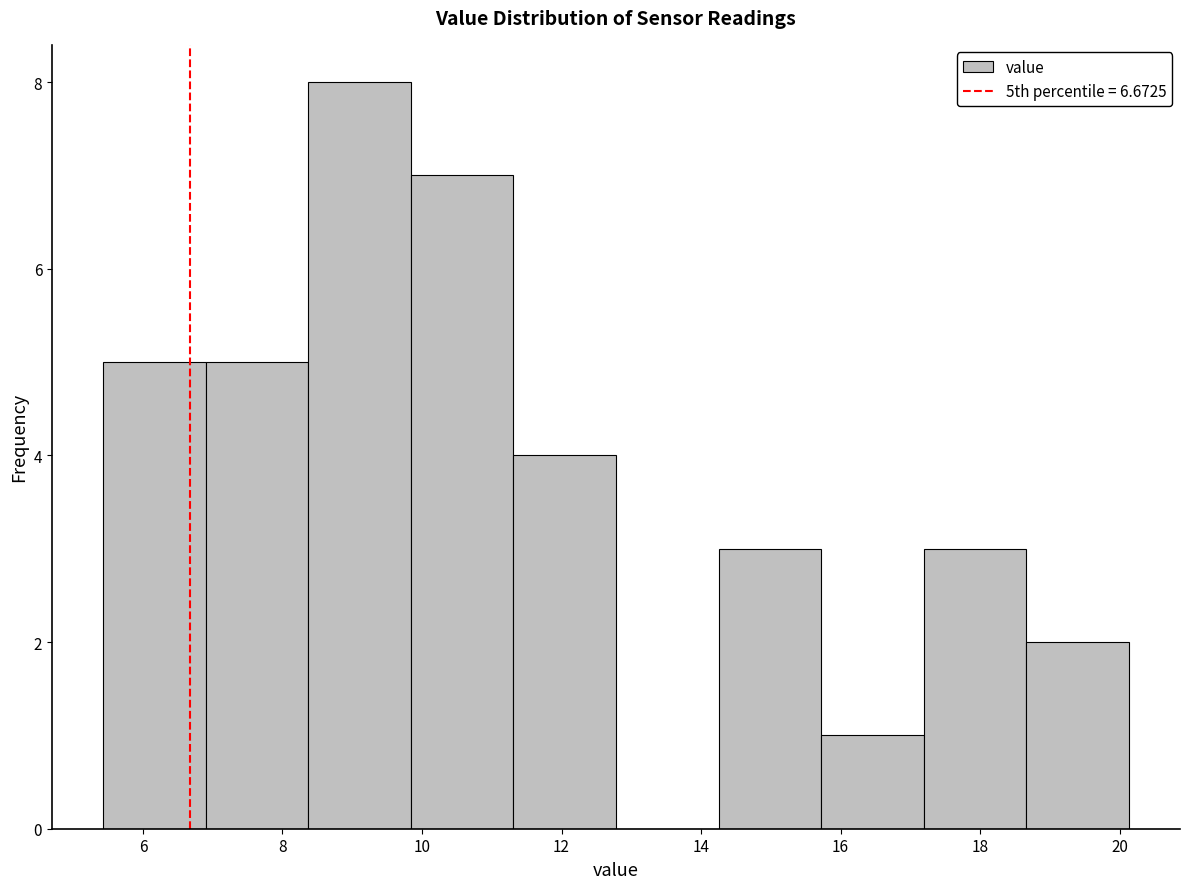

How tall is the bar that spans 18.6 to 20.2 on the x-axis? Neither the bar edges nor the heights are printed on the chart, so give them approximately, as read against the axes.

2